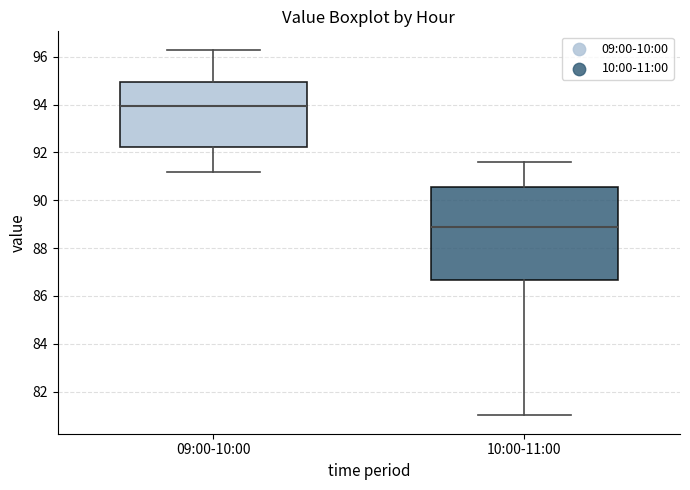

Reading left to right, transcribe this box plot: for each box, give where its median line is, the range the box spans, and where its two whiskers end, as read against the y-axis. The values are not printed on the chart, so give them approximately, as read against the axis.

09:00-10:00: median 94.0, box 92.2 to 95.0, whiskers 91.2 to 96.4
10:00-11:00: median 89.0, box 86.6 to 90.6, whiskers 81.0 to 91.6